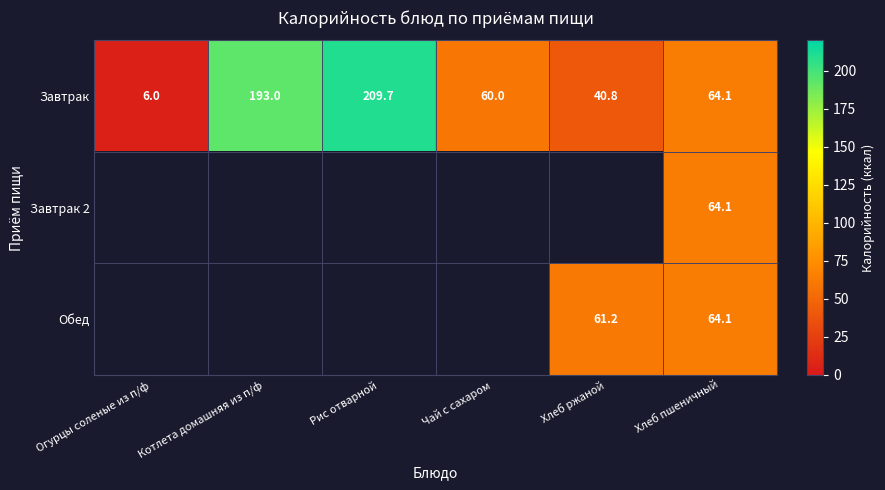

Where is Завтрак nearest to the value 107?

Хлеб пшеничный